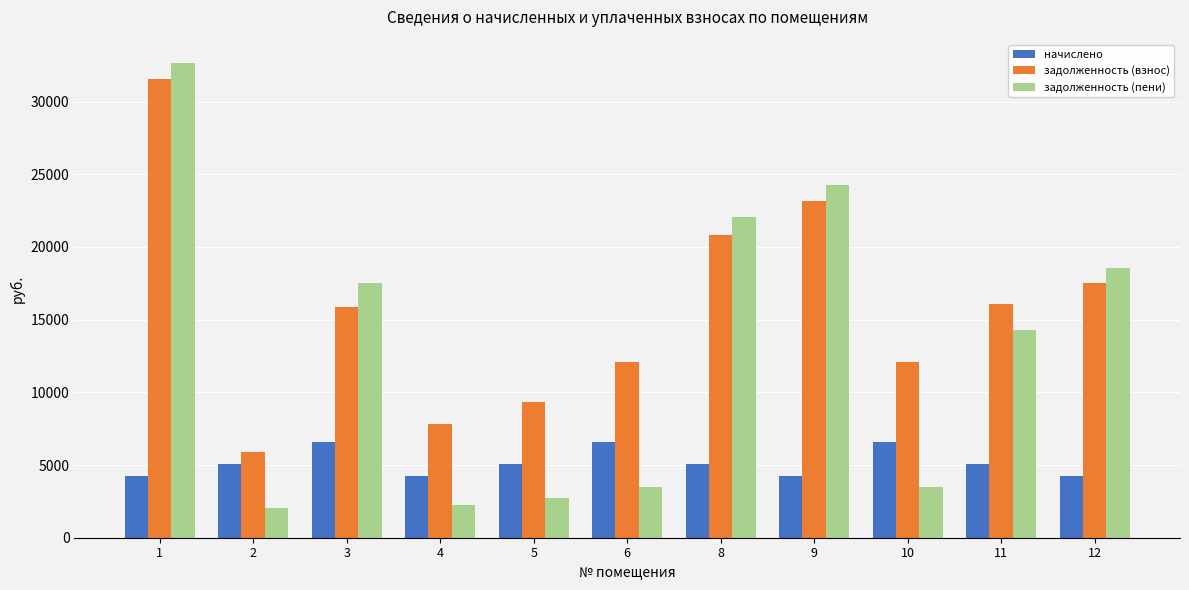

Does the chart contain stacked bars?

No